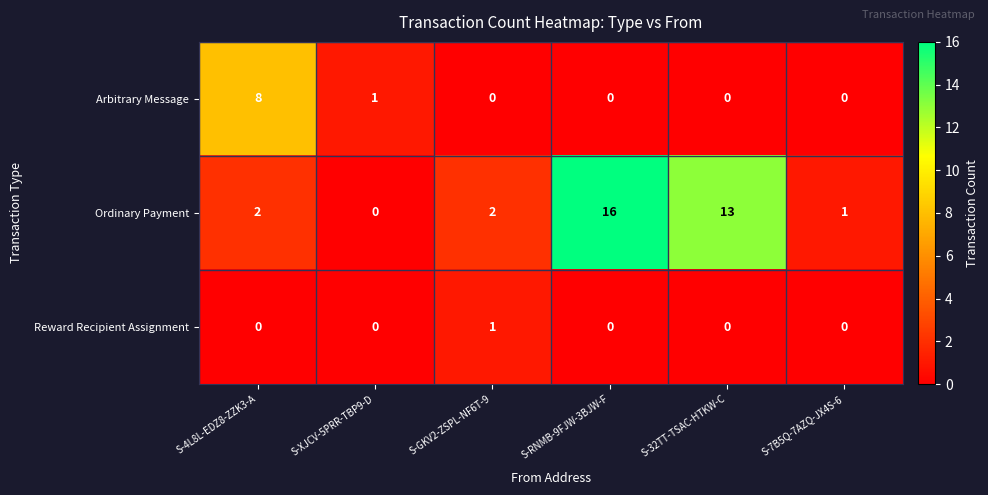

How many categories are shown in the chart?

6